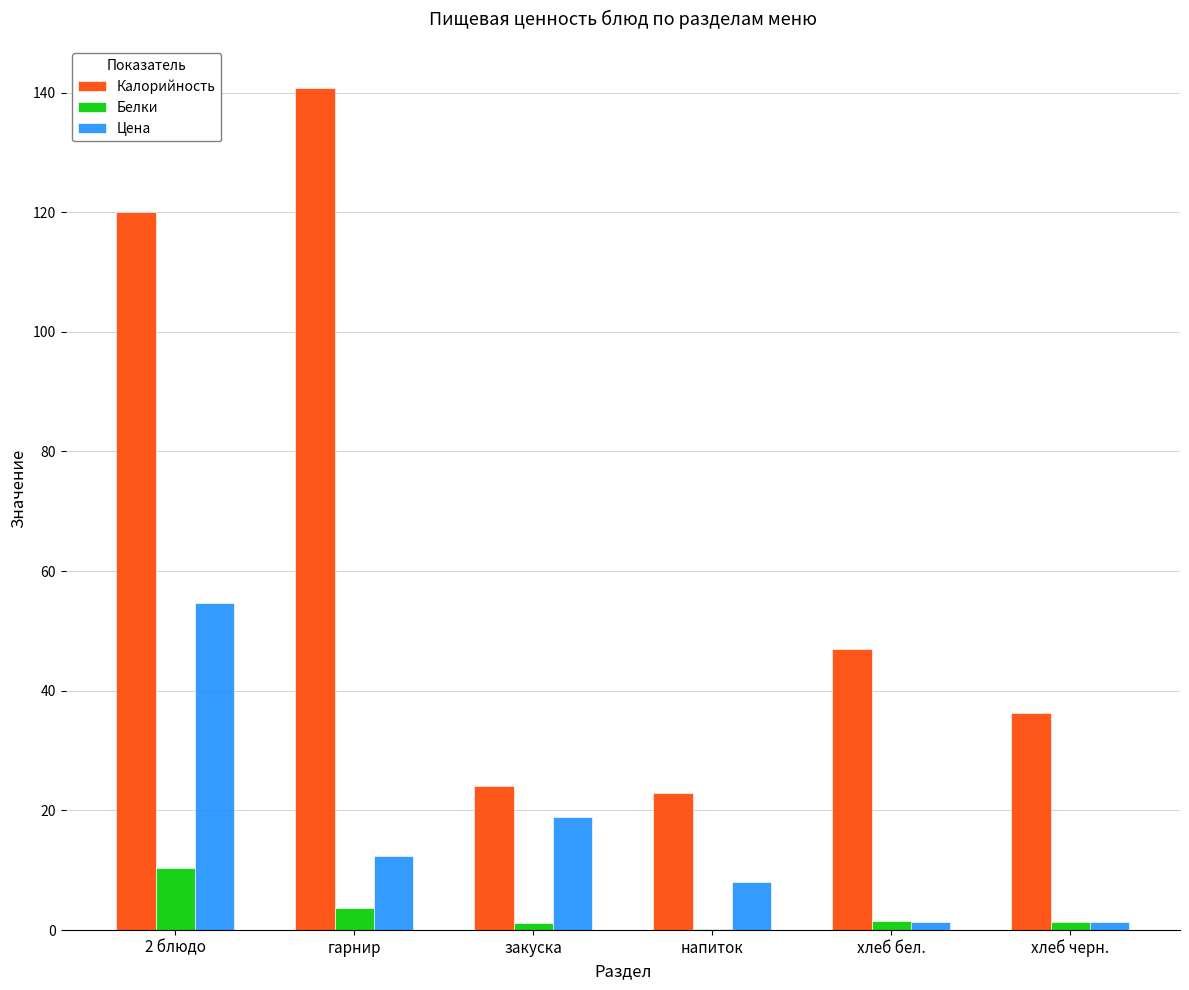

What is the greatest value displayed?

140.7